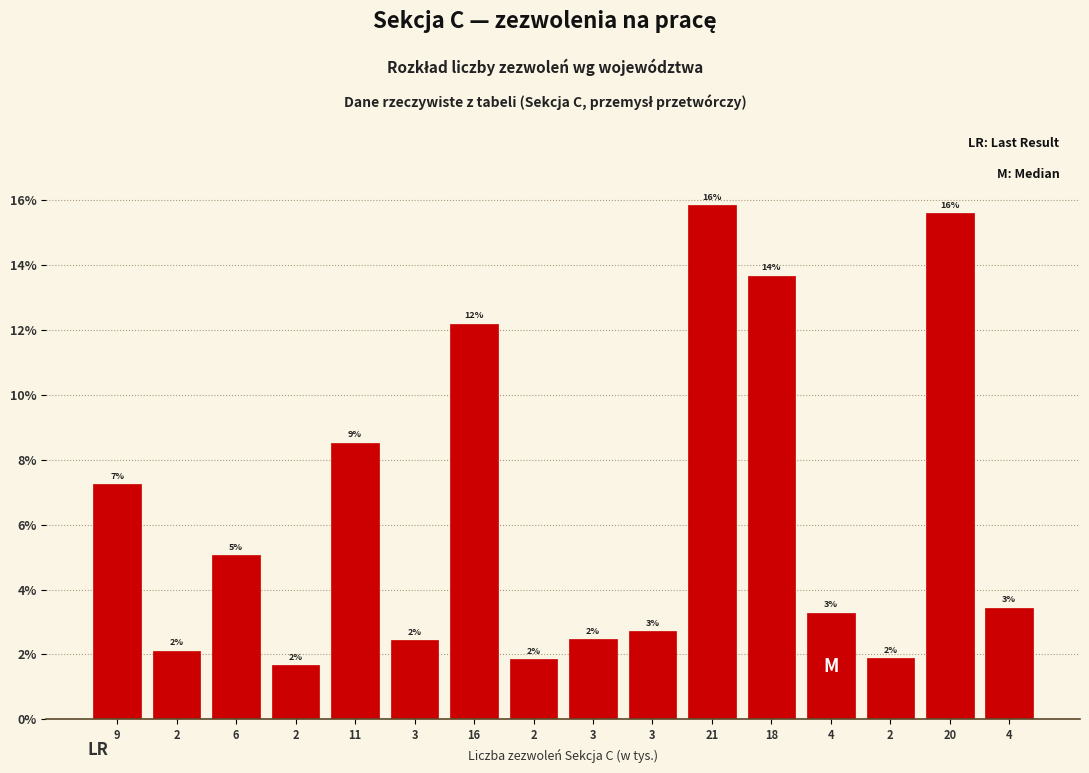

Does the chart contain any negative values?

No